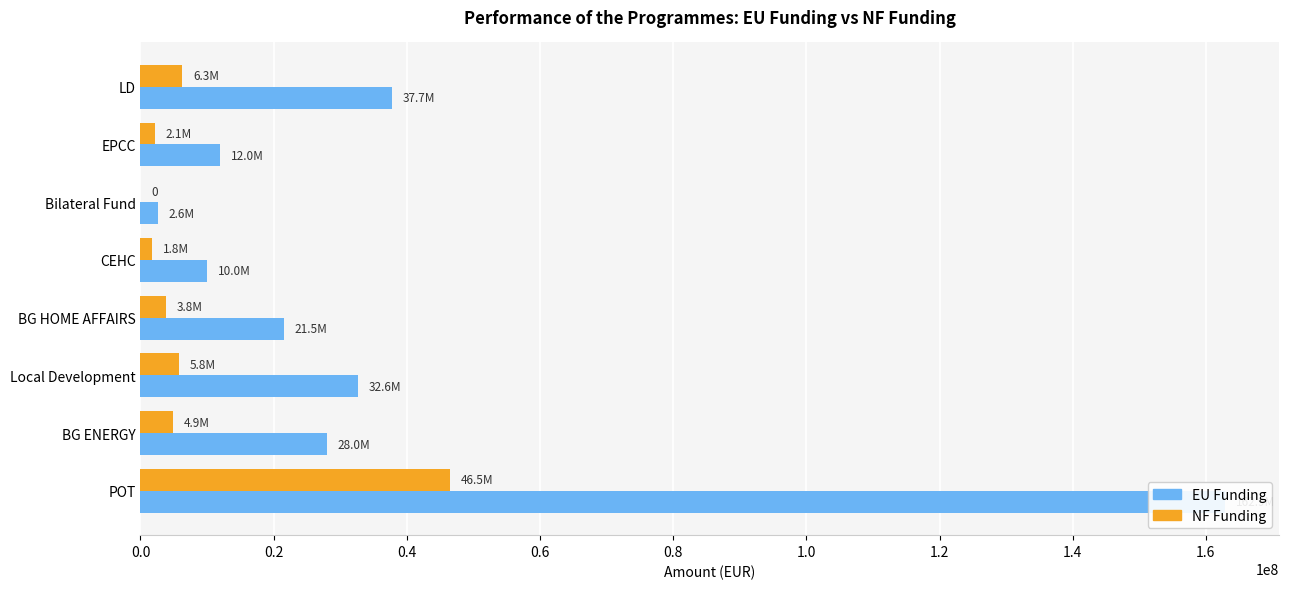

What is the spread (max minus min) of values at EPCC?

9857495.7